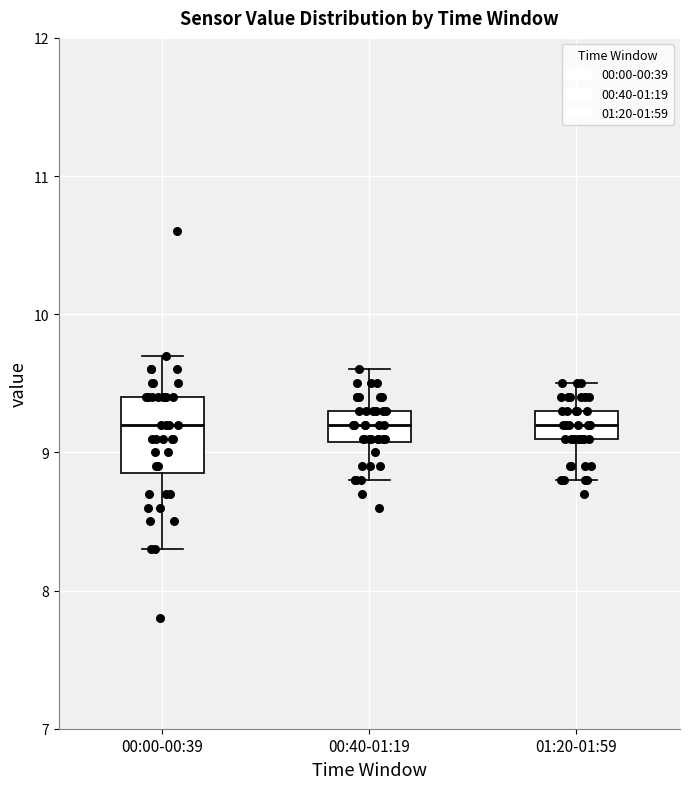

Reading left to right, read every box against the y-axis: the position of its median line, the range the box covers, and the ends of its whiskers. The values are not printed on the chart, so give them approximately, as read against the axis.

00:00-00:39: median 9.2, box 8.9 to 9.4, whiskers 8.3 to 9.7
00:40-01:19: median 9.2, box 9.1 to 9.3, whiskers 8.8 to 9.6
01:20-01:59: median 9.2, box 9.1 to 9.3, whiskers 8.8 to 9.5